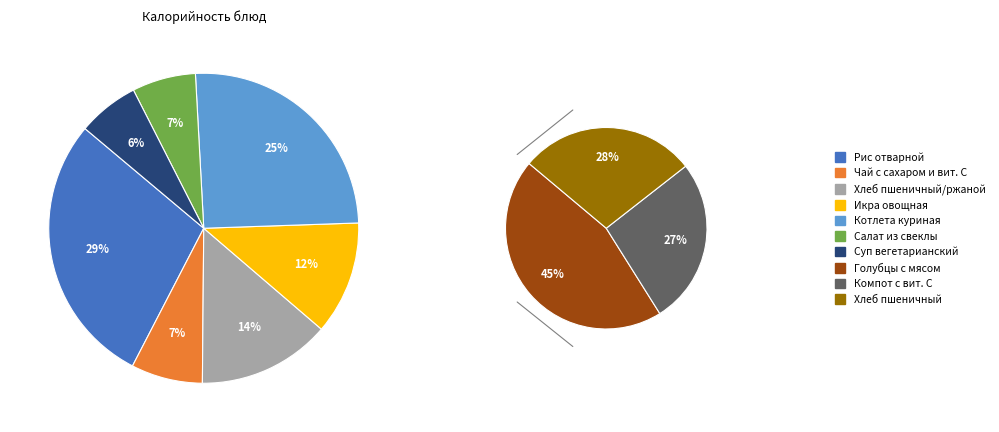

How many slices are in this pie chart?

10